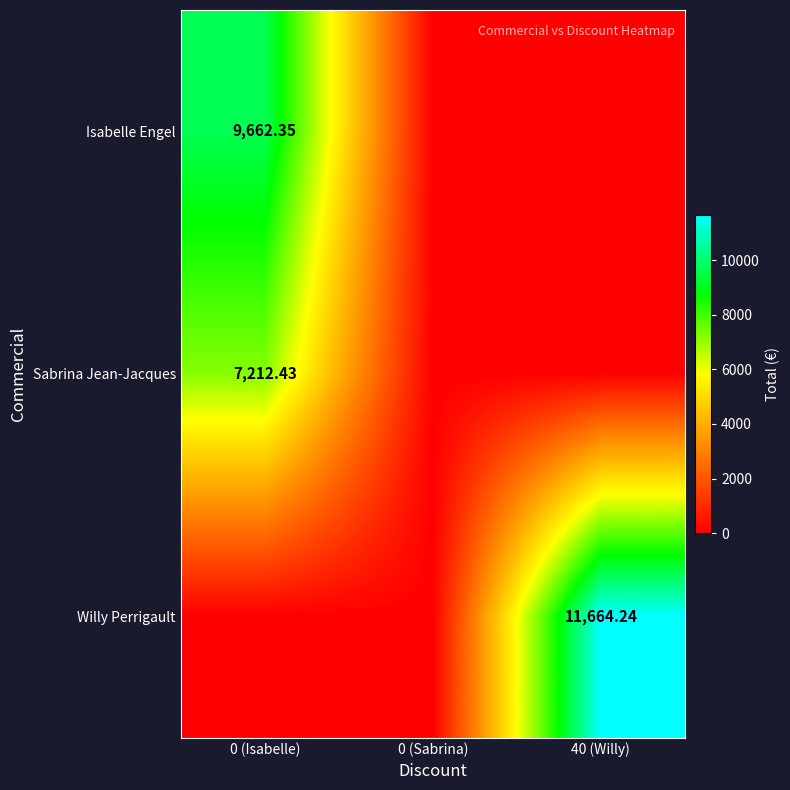

Rank the series by their average value, from highest to lowest.

Willy Perrigault, Isabelle Engel, Sabrina Jean-Jacques